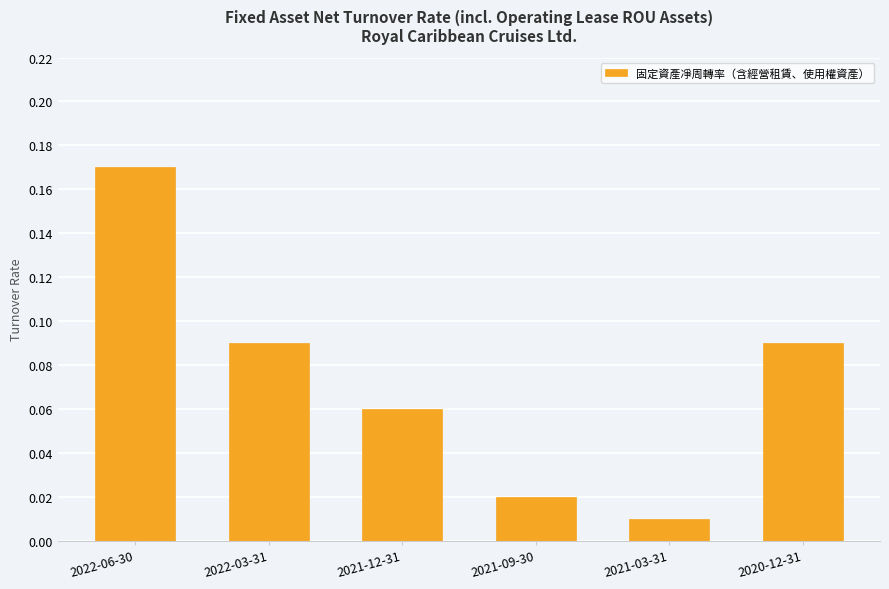

True or false: the data shows 0.0 at 2022-03-31.

False